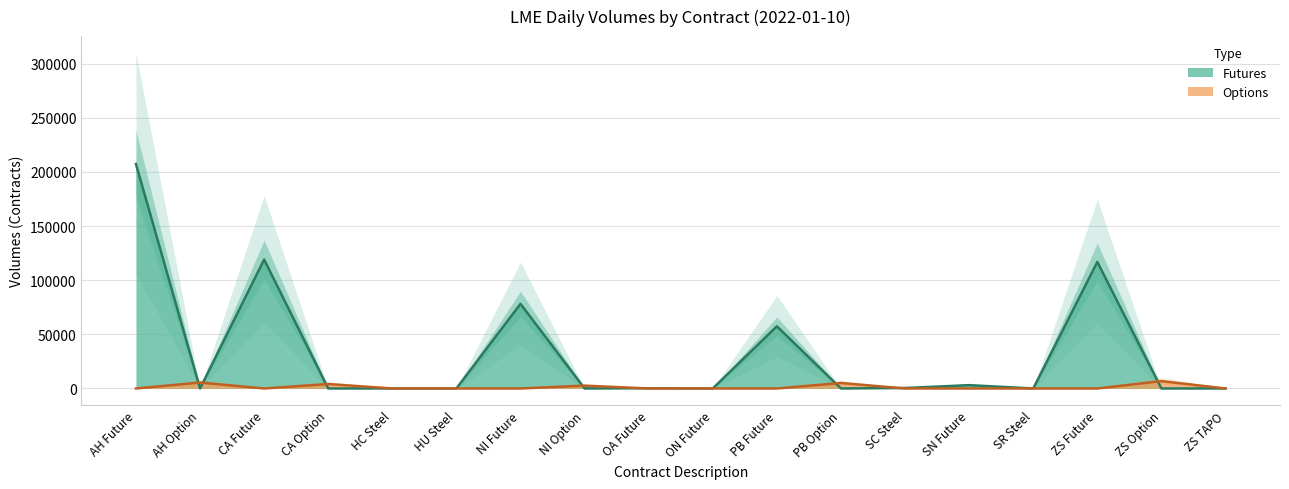

True or false: Futures has more than 0 points higher than both neighbors.

True